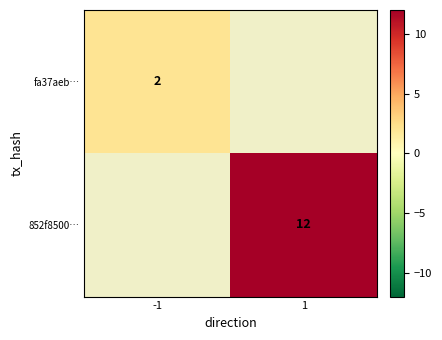

How many distinct data groups are displayed?

2